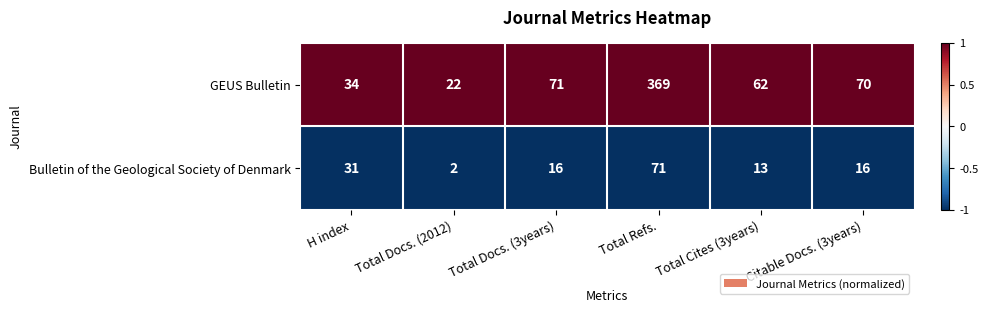

At which category does the chart reach its peak across all series?

Total Refs.